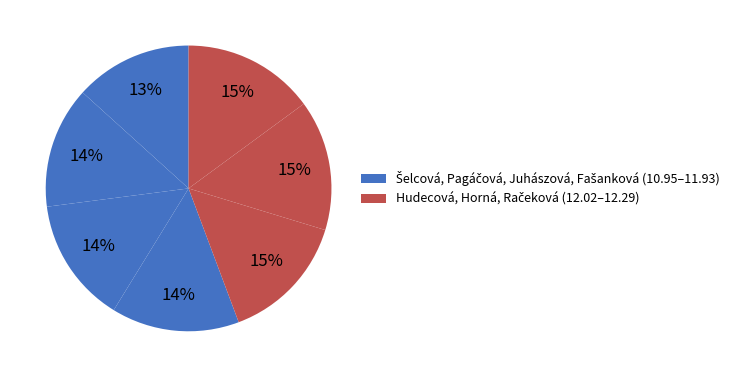

How many segments does this pie chart have?

7